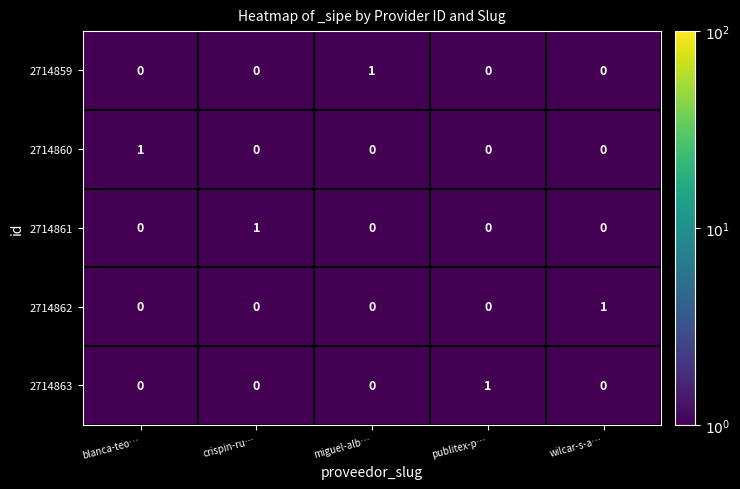

At how many categories does at least one series exceed 0?

5